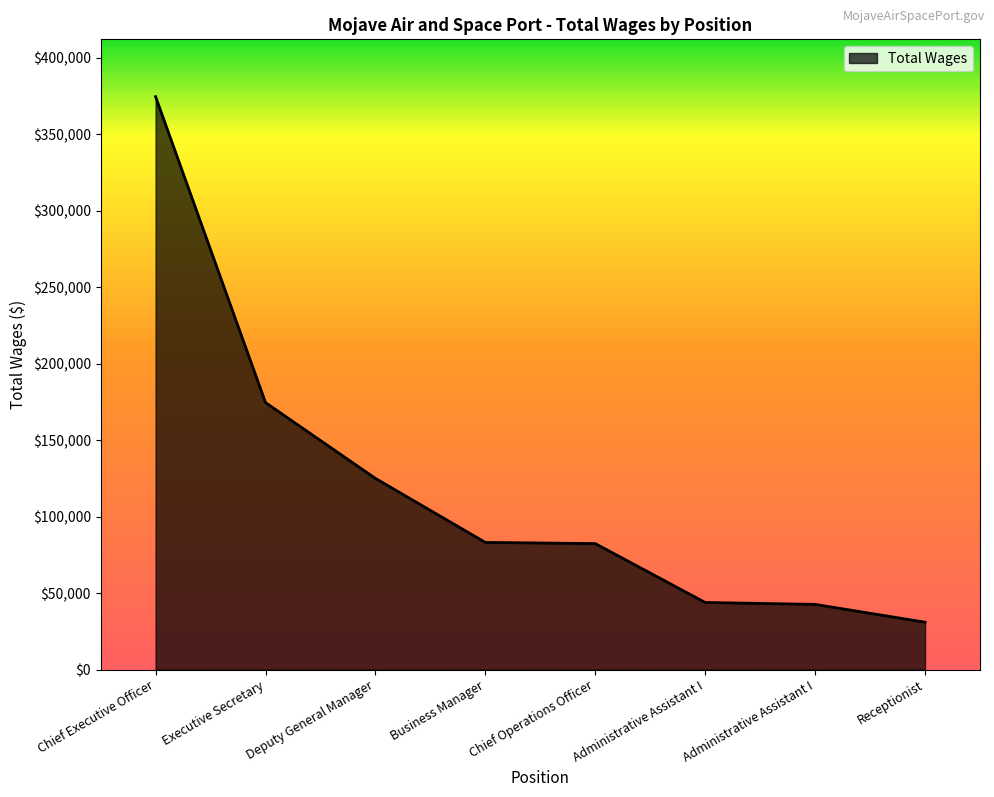

Reading left to right, list all the values displayed in this chart.

Chief Executive Officer=374563	Executive Secretary=174571	Deputy General Manager=125017	Business Manager=83173	Chief Operations Officer=82401	Administrative Assistant I=43908	Administrative Assistant I=42654	Receptionist=31030